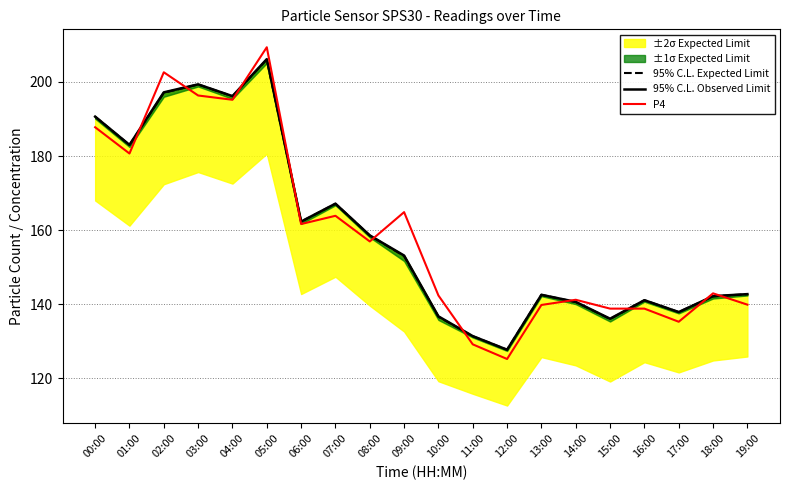

At which label is P4 closest to 167?

09:00